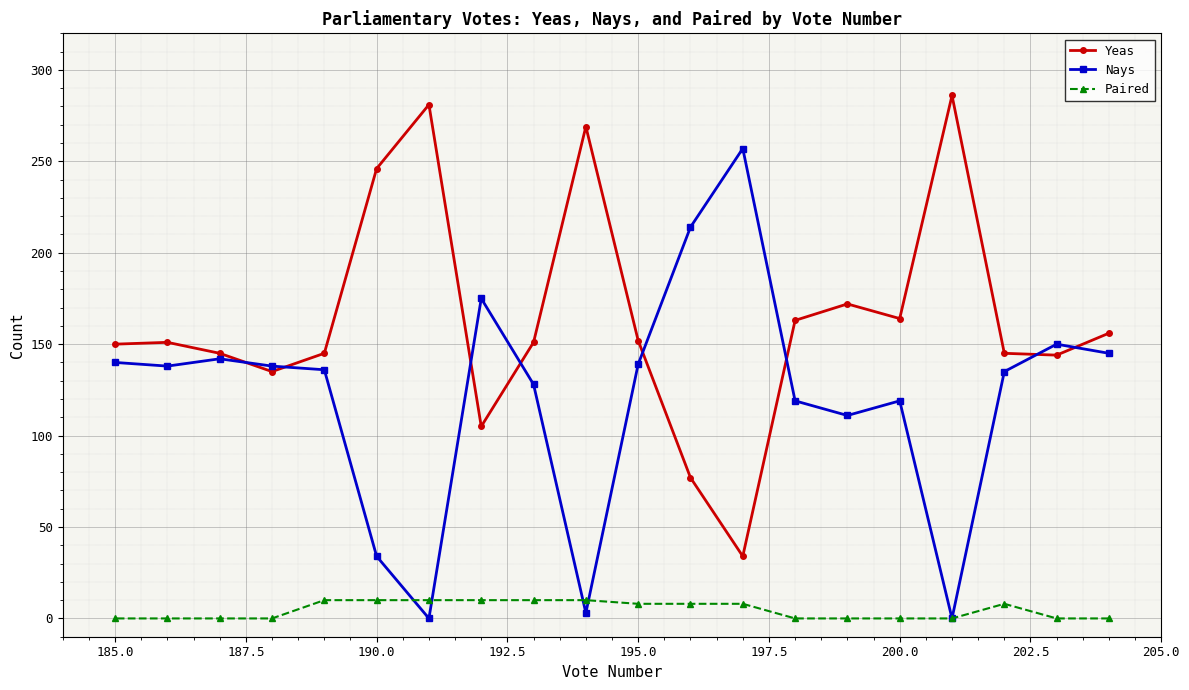

What is the sum of all Paired values?

92